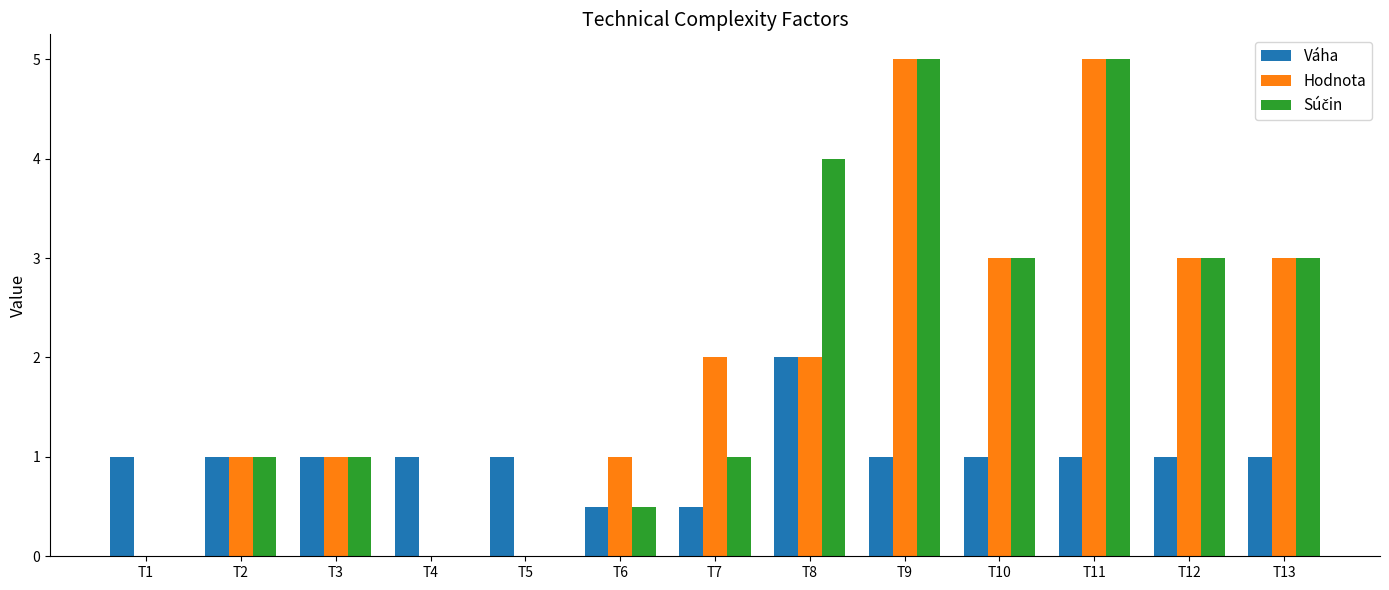

What is the total value across all series at T5?

1.0